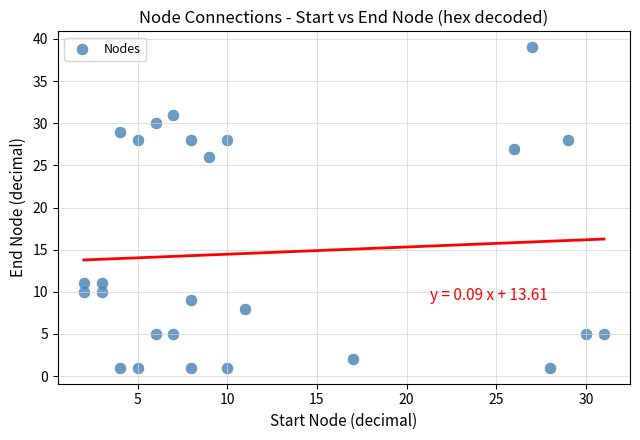

What is the range of X values (max minus min)?

29